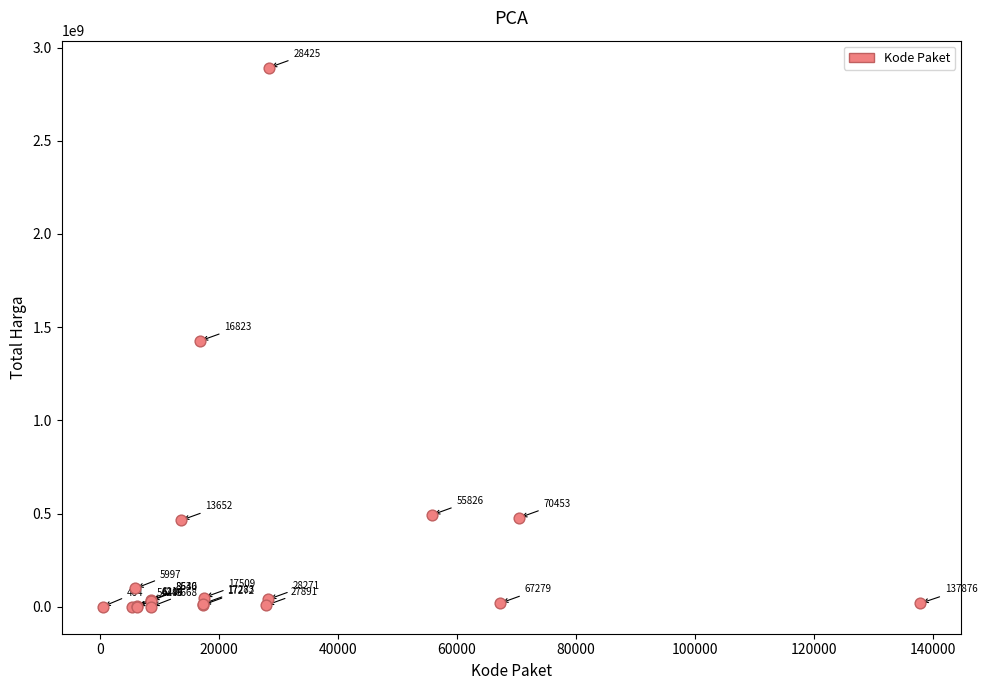

What Y value in the scatter plot is closest to 1446100000?

1425867900